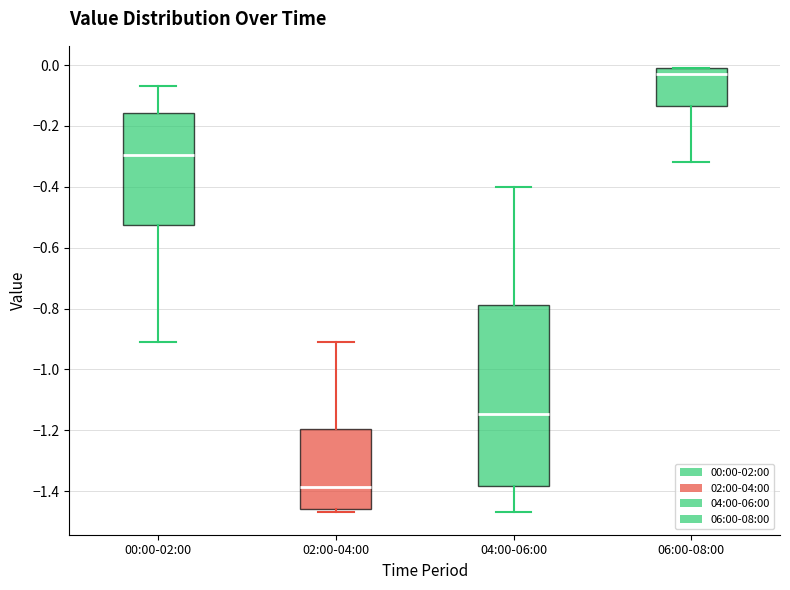

Reading left to right, transcribe this box plot: for each box, give where its median line is, the range the box spans, and where its two whiskers end, as read against the y-axis. The values are not printed on the chart, so give them approximately, as read against the axis.

00:00-02:00: median -0.30, box -0.52 to -0.16, whiskers -0.90 to -0.06
02:00-04:00: median -1.38, box -1.46 to -1.20, whiskers -1.46 (just below the box's lower edge) to -0.90
04:00-06:00: median -1.14, box -1.38 to -0.78, whiskers -1.46 to -0.40
06:00-08:00: median -0.02, box -0.14 to 0.00, whiskers -0.32 to 0.00